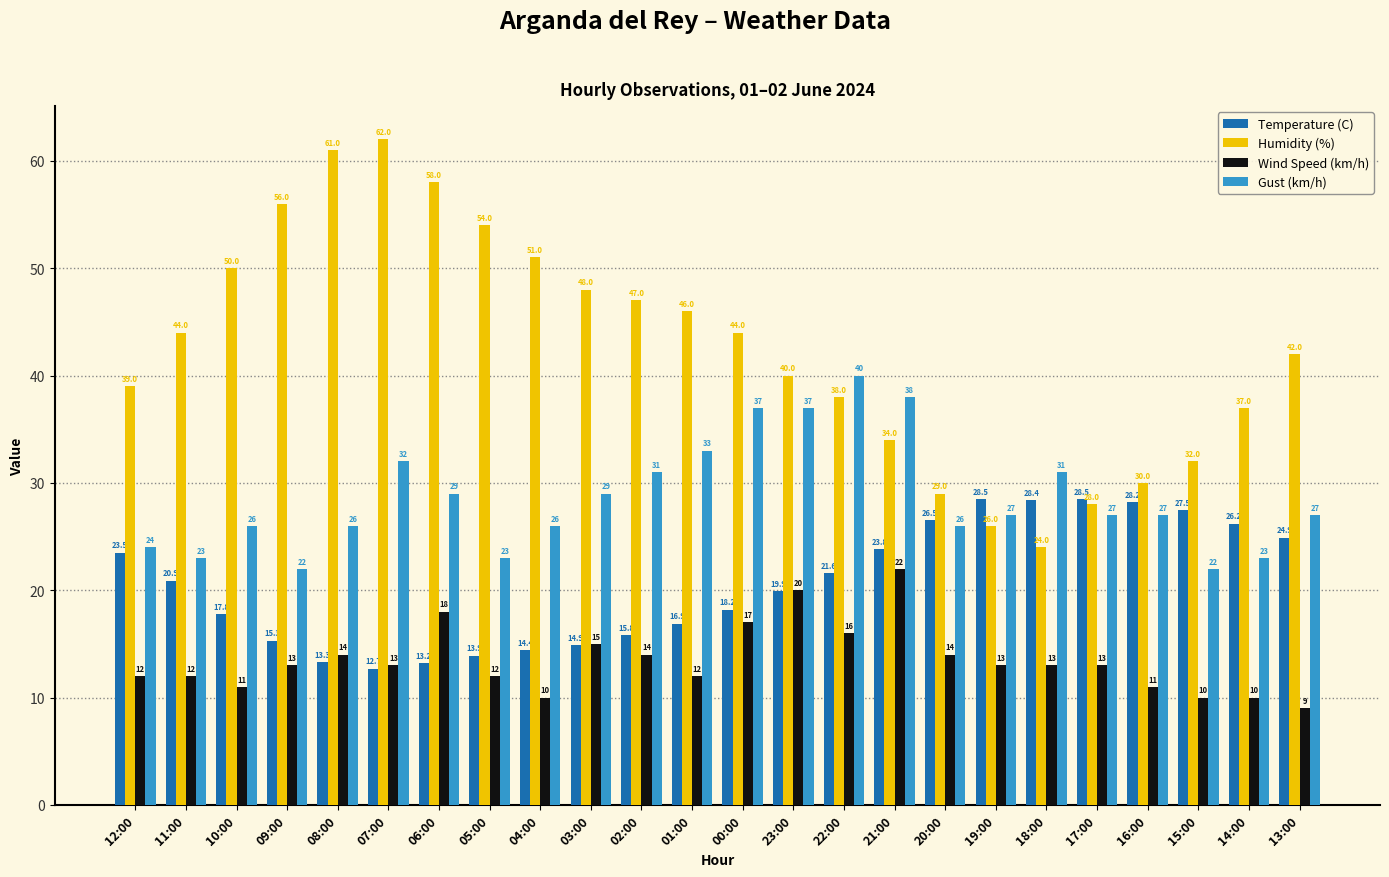

Reading left to right, transcribe all the data shown in this chart.

Temperature (C): 23.5	20.9	17.8	15.3	13.3	12.7	13.2	13.9	14.4	14.9	15.8	16.9	18.2	19.9	21.6	23.8	26.5	28.5	28.4	28.5	28.2	27.5	26.2	24.9
Humidity (%): 39.0	44.0	50.0	56.0	61.0	62.0	58.0	54.0	51.0	48.0	47.0	46.0	44.0	40.0	38.0	34.0	29.0	26.0	24.0	28.0	30.0	32.0	37.0	42.0
Wind Speed (km/h): 12.0	12.0	11.0	13.0	14.0	13.0	18.0	12.0	10.0	15.0	14.0	12.0	17.0	20.0	16.0	22.0	14.0	13.0	13.0	13.0	11.0	10.0	10.0	9.0
Gust (km/h): 24.0	23.0	26.0	22.0	26.0	32.0	29.0	23.0	26.0	29.0	31.0	33.0	37.0	37.0	40.0	38.0	26.0	27.0	31.0	27.0	27.0	22.0	23.0	27.0